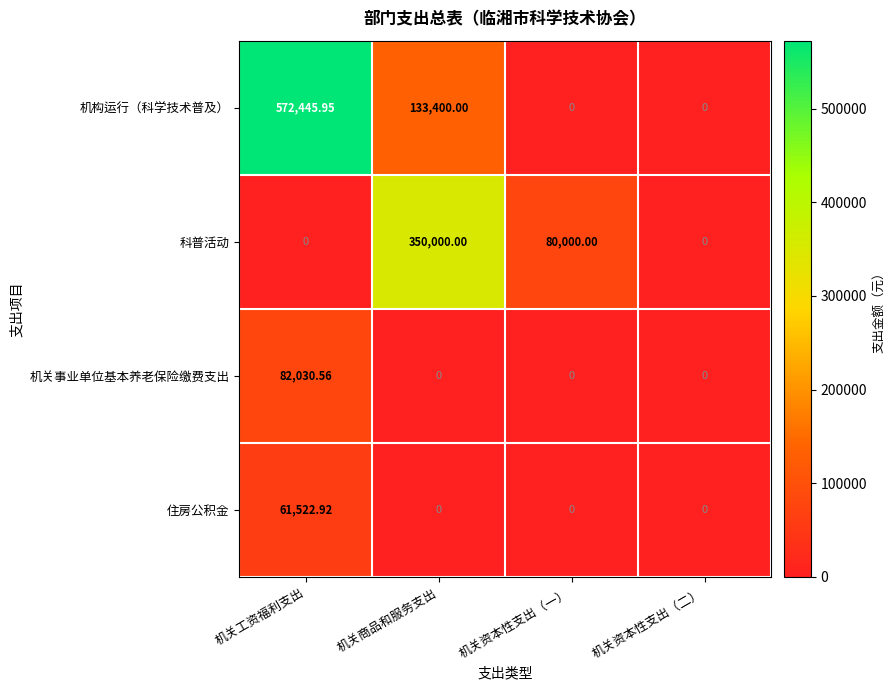

At which label does 机构运行（科学技术普及） reach its peak?

机关工资福利支出